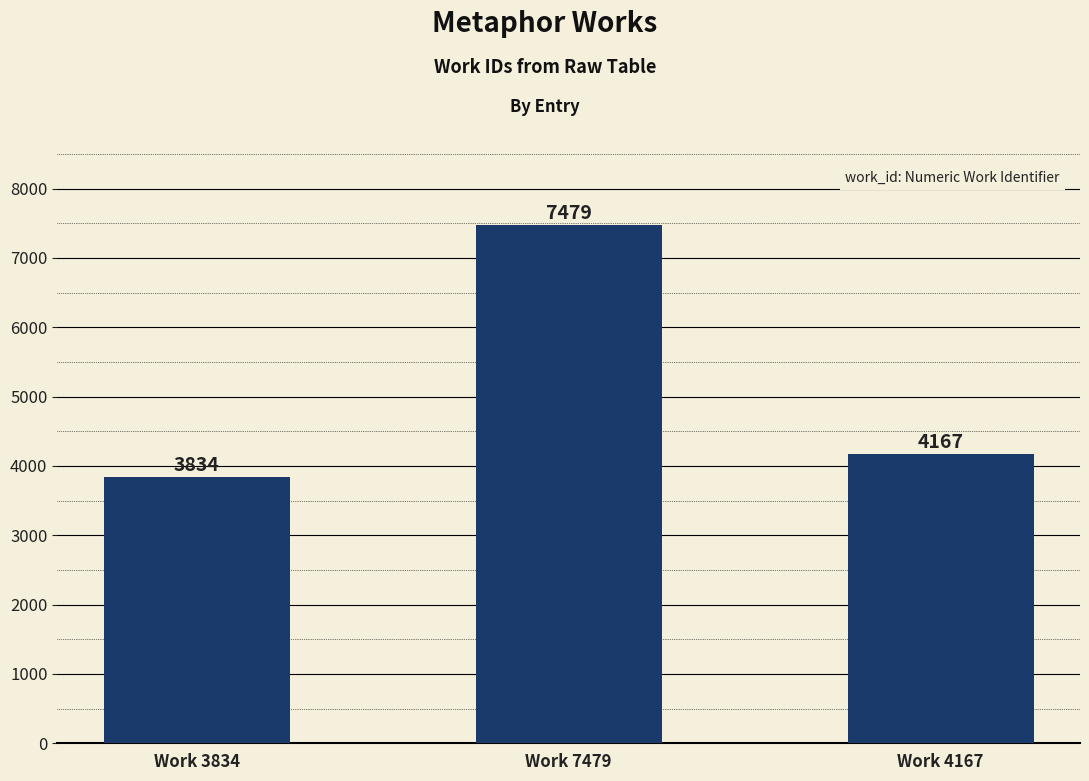

Rank the categories by value from lowest to highest.

Work 3834, Work 4167, Work 7479